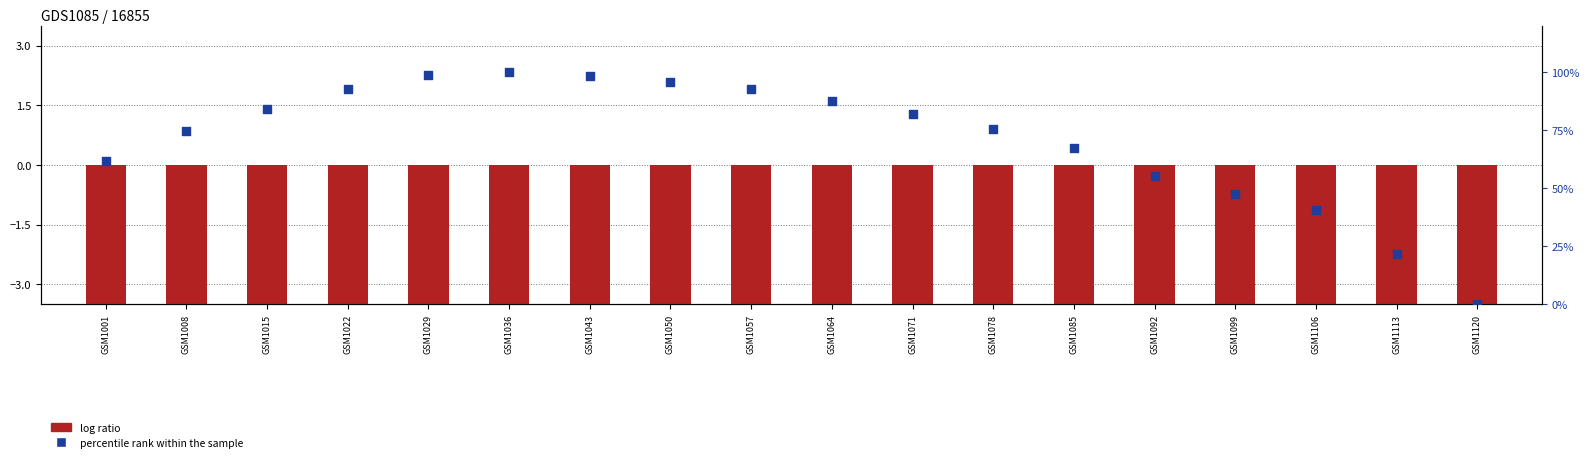

Which series reaches the minimum Y coordinate?

log ratio